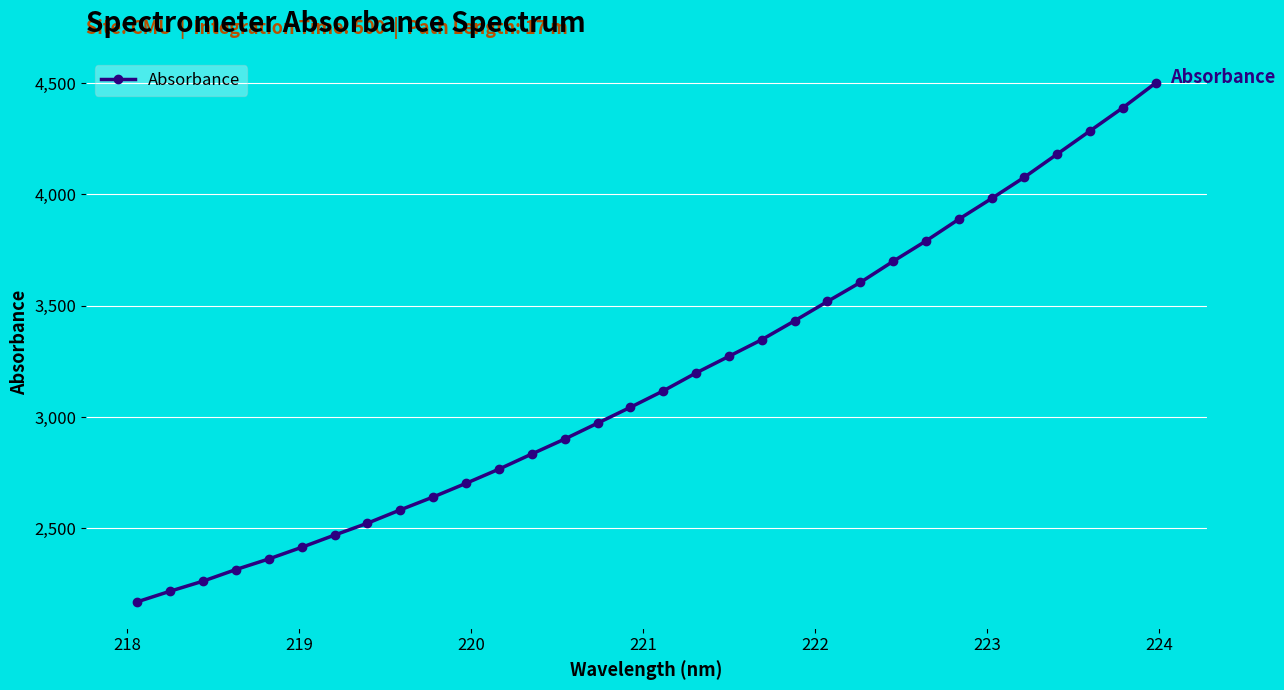

What is the greatest value displayed?

4500.1